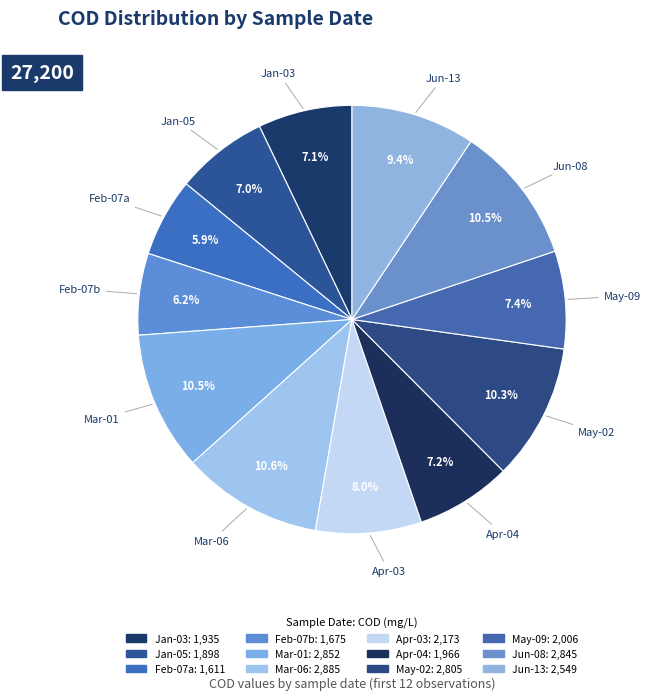

How many segments does this pie chart have?

12